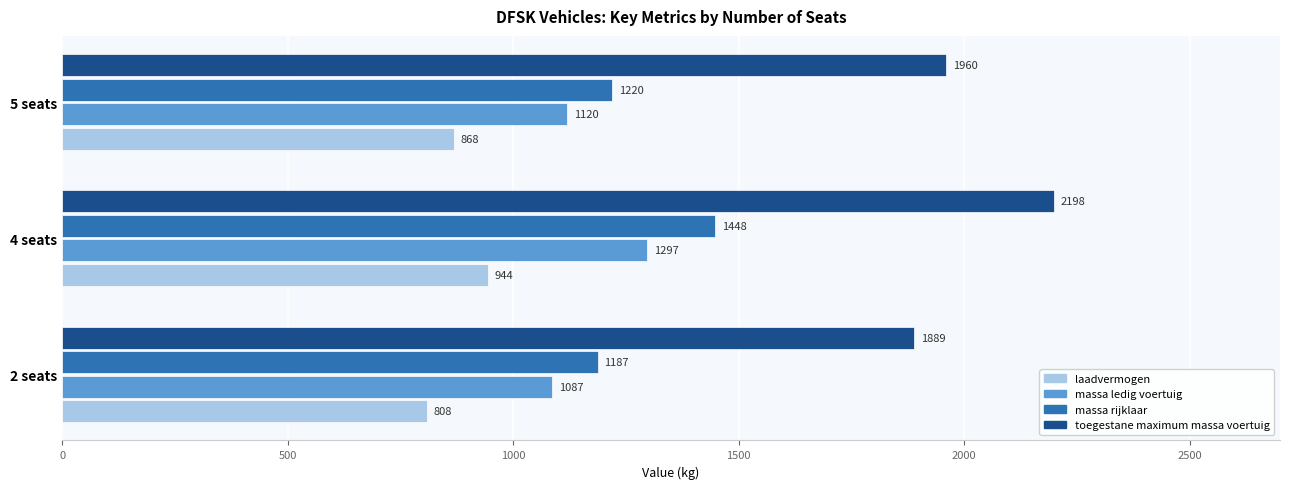

At which category is the sum across all series the highest?

4 seats